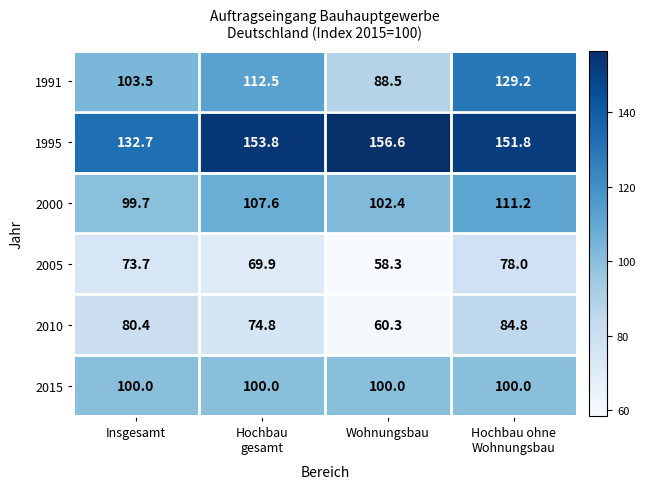

Which series has the largest total across all categories?

1995